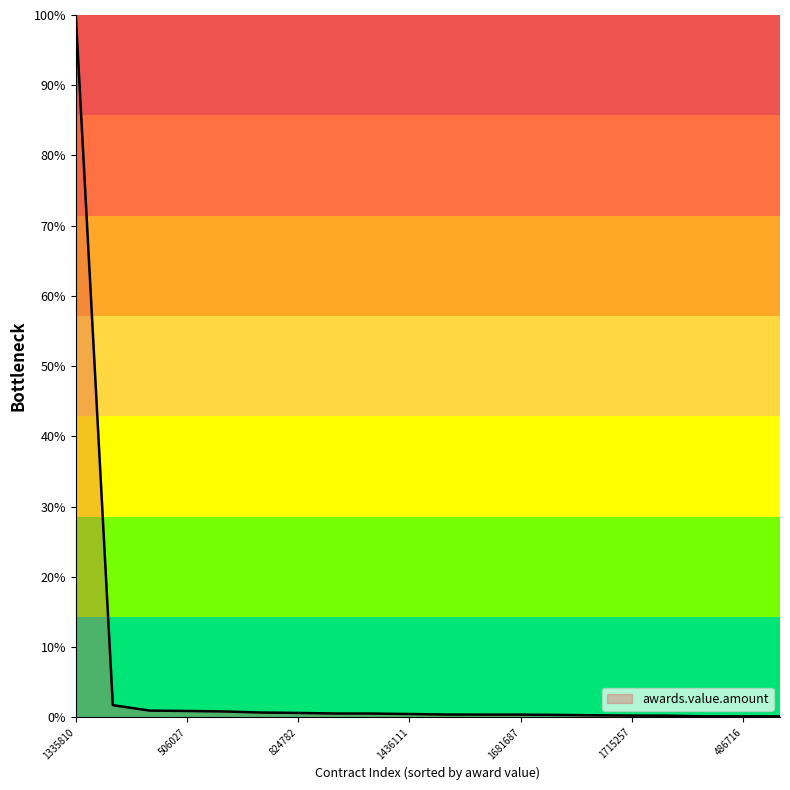

What is the difference between the maximum and minimum values?

99.9